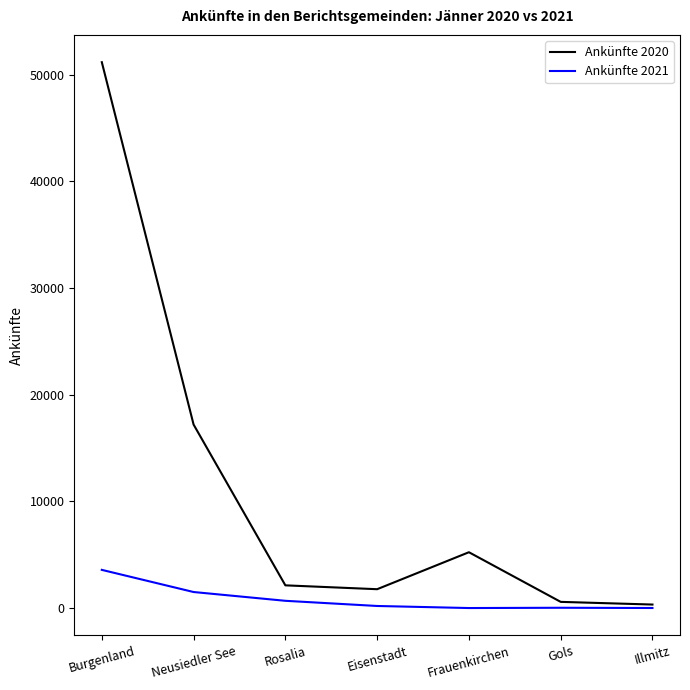

Which category has the highest value across all series?

Burgenland